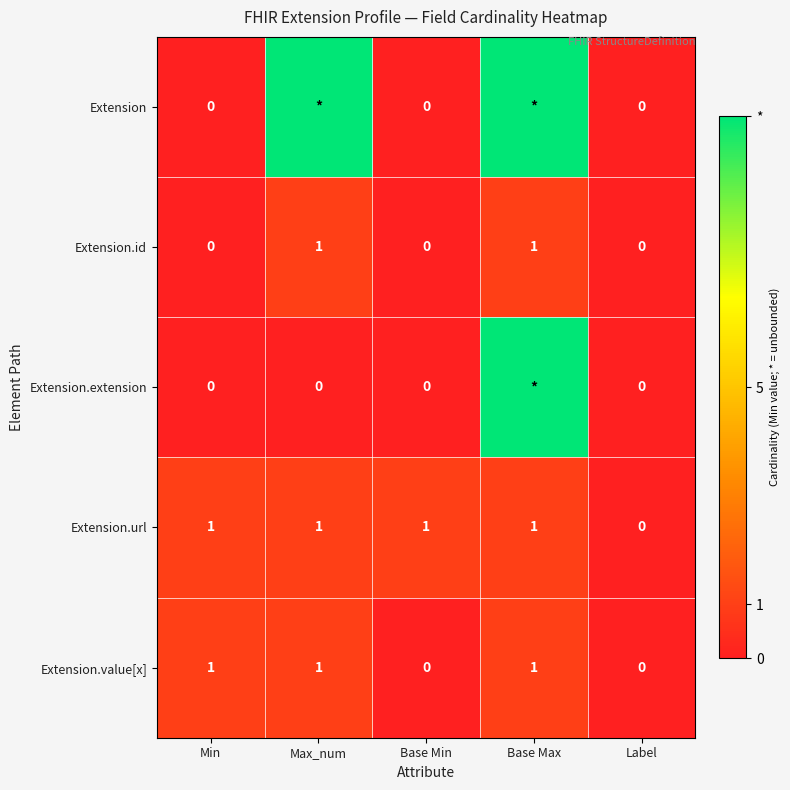

Is it true that Extension.id equals 1 at Min?

False